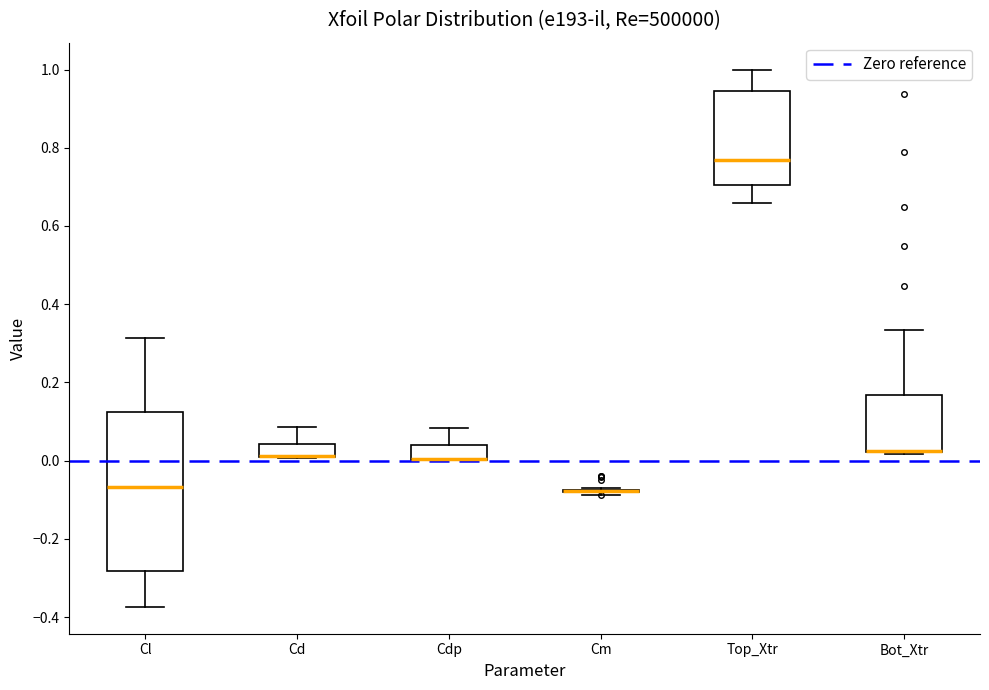

Where does the median line of the box for Top_Xtr sit on the y-axis? The values are not printed on the chart, so give them approximately, as read against the axis.

0.76